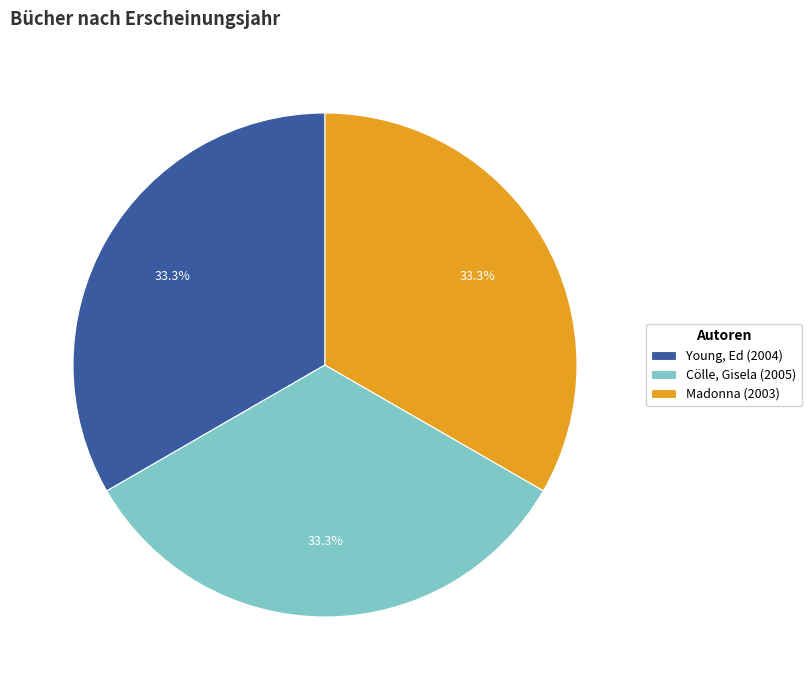

What is the ratio of the value at Madonna (2003) to the value at Young, Ed (2004)?

1.0